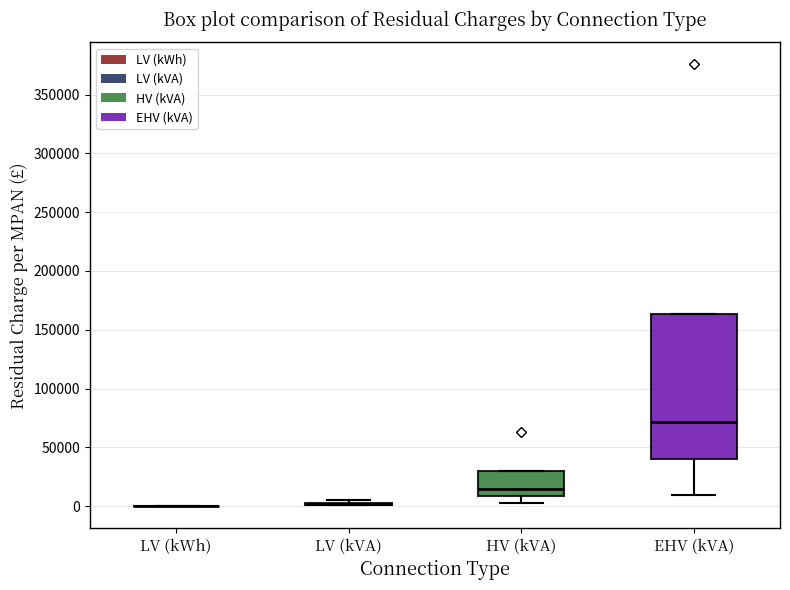

Reading left to right, transcribe this box plot: for each box, give where its median line is, the range the box spans, and where its two whiskers end, as read against the y-axis. The values are not printed on the chart, so give them approximately, as read against the axis.

LV (kWh): box collapsed to a line at 0, whiskers 0 to 0
LV (kVA): box collapsed to a line at 0, whiskers 0 to 5000
HV (kVA): median 15000, box 10000 to 30000, whiskers 5000 to 30000
EHV (kVA): median 70000, box 40000 to 165000, whiskers 10000 to 165000